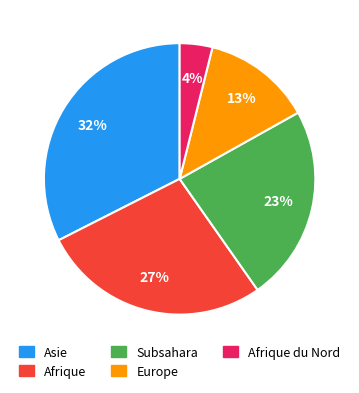

Between Europe and Subsahara, which is larger?

Subsahara